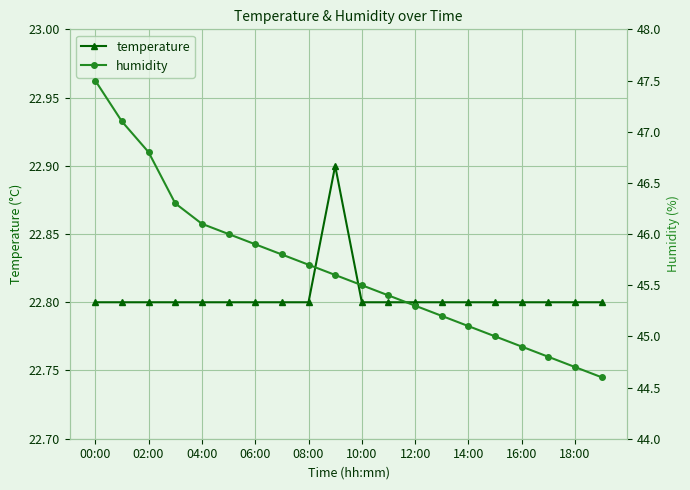

True or false: temperature has more than 0 points higher than both neighbors.

True